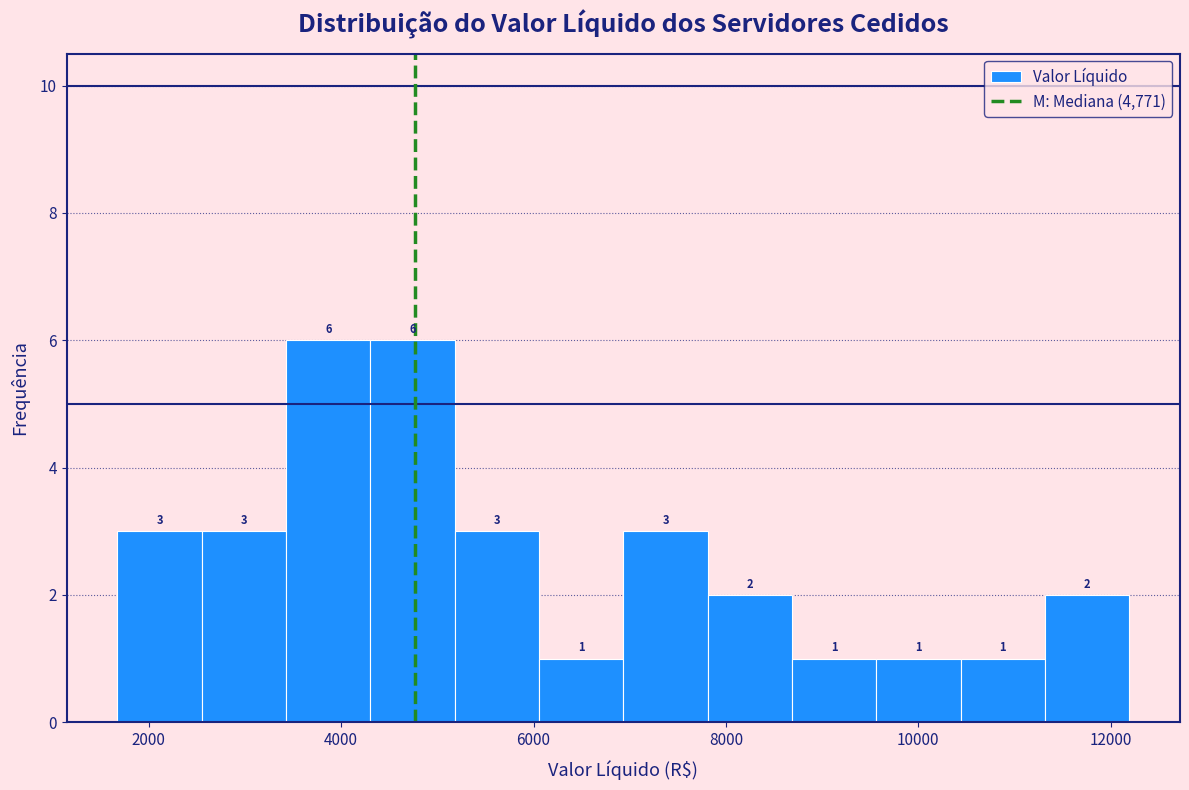

How tall is the bar that spans 9600 to 10400 on the x-axis? The bar edges are not printed on the chart, so give them approximately, as read against the axis.

1